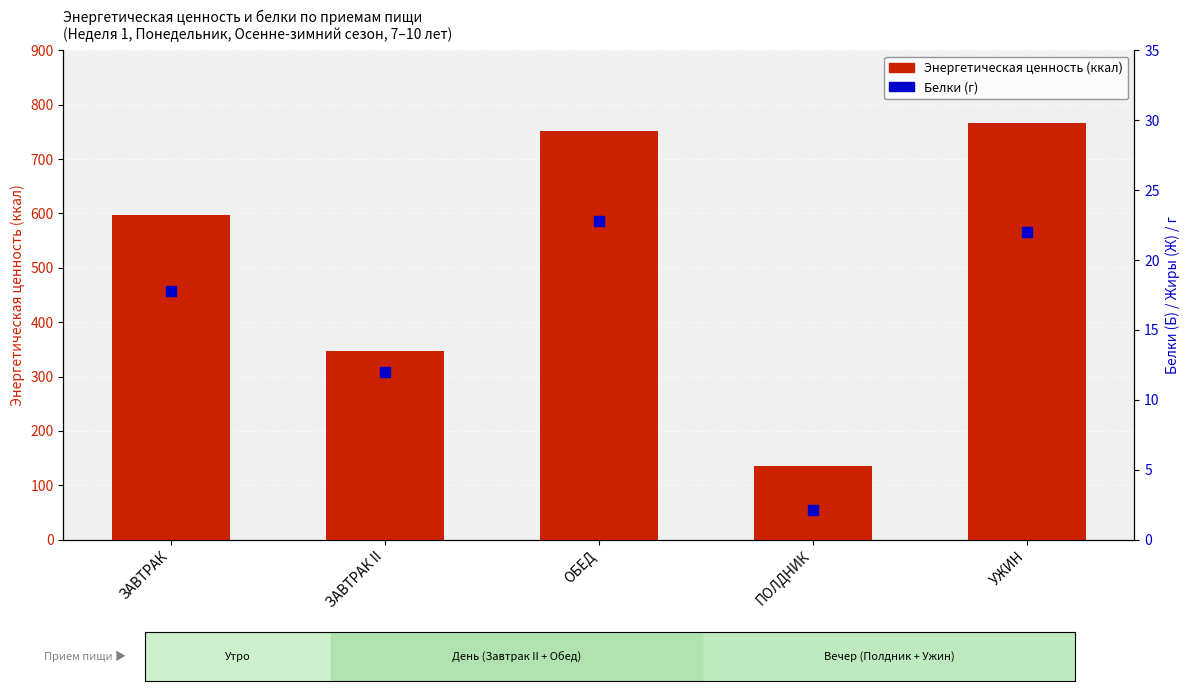

What is the total value across all series at УЖИН?

788.5